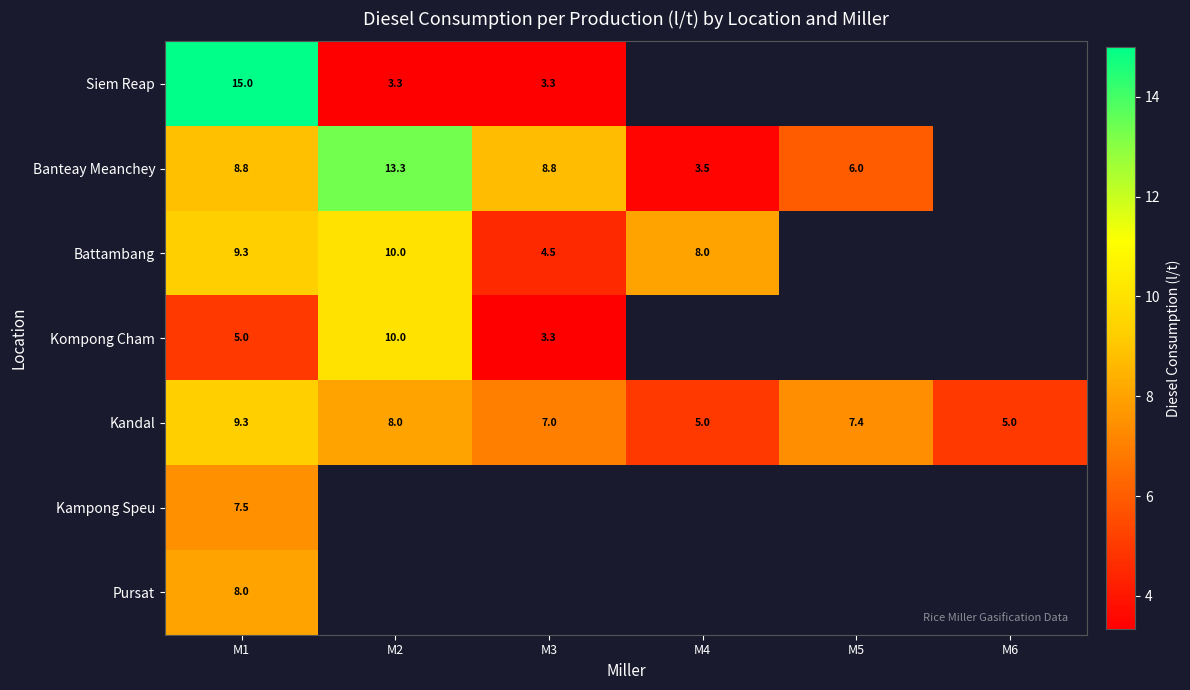

How many Kandal values are between 5 and 8?

5